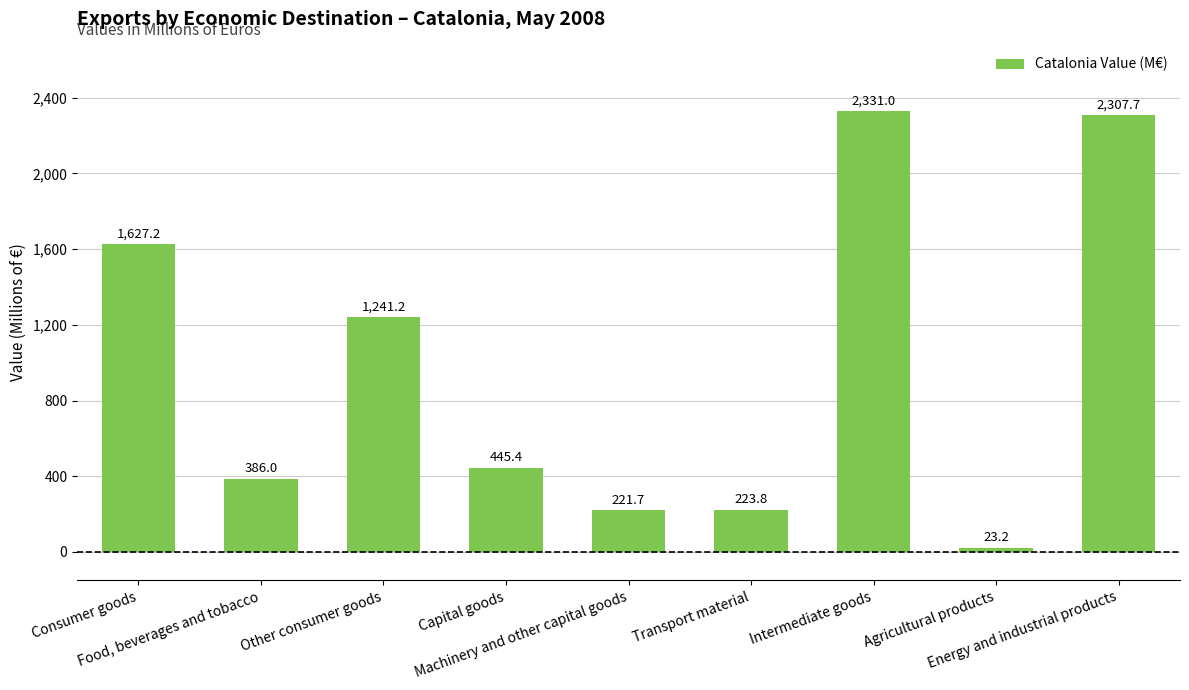

Which has a higher value, Transport material or Food, beverages and tobacco?

Food, beverages and tobacco